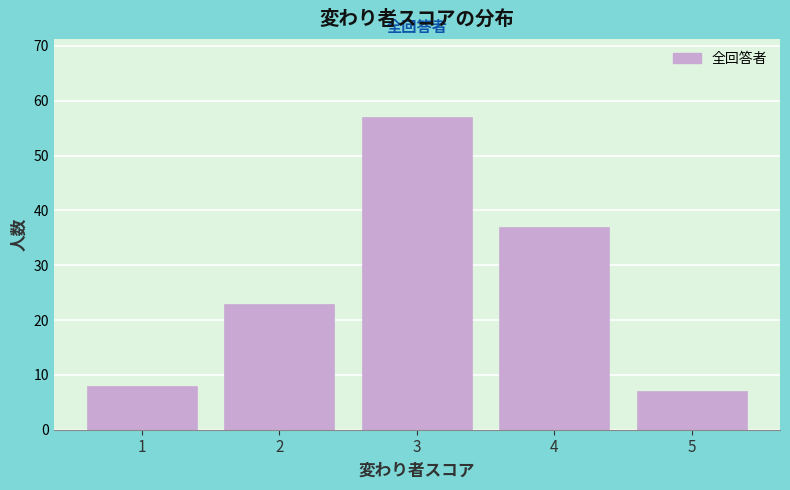

Reading left to right, extract all data points from this chart.

1=8	2=23	3=57	4=37	5=7